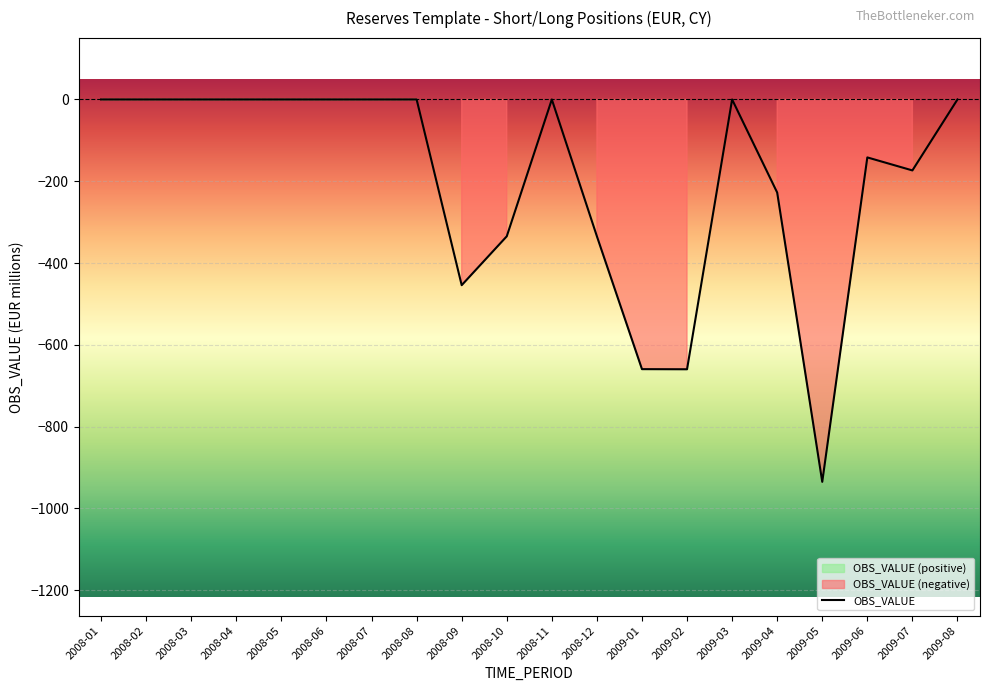

What is the label of the 4th point from the right?

2009-05